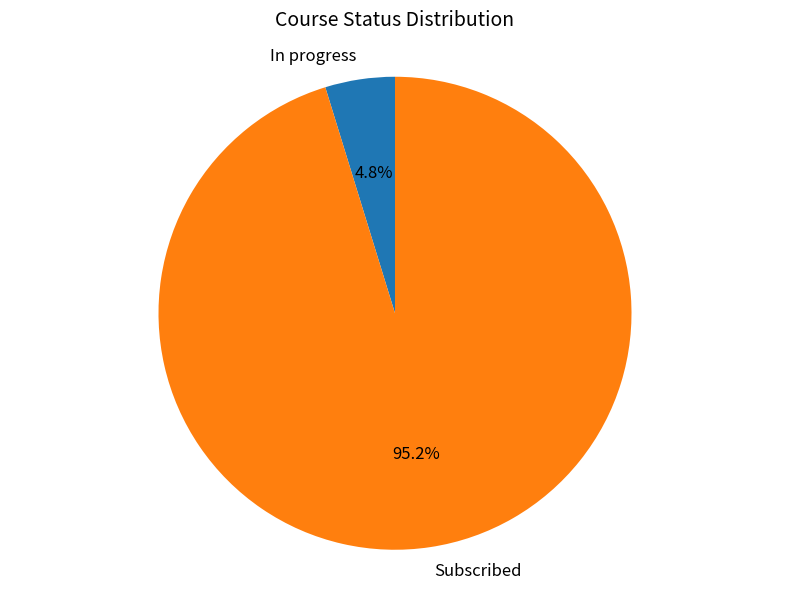

Count the number of slices in the pie.

2